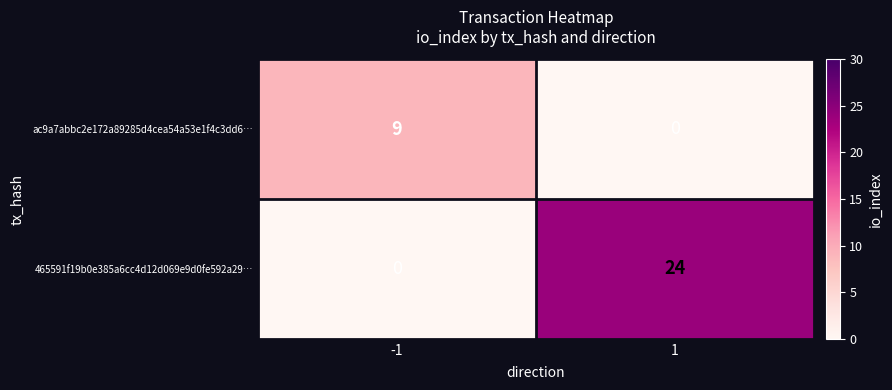

The value of 465591f19b0e385a6cc4d12d069e9d0fe592a29… at 1 is 24. True or false?

True